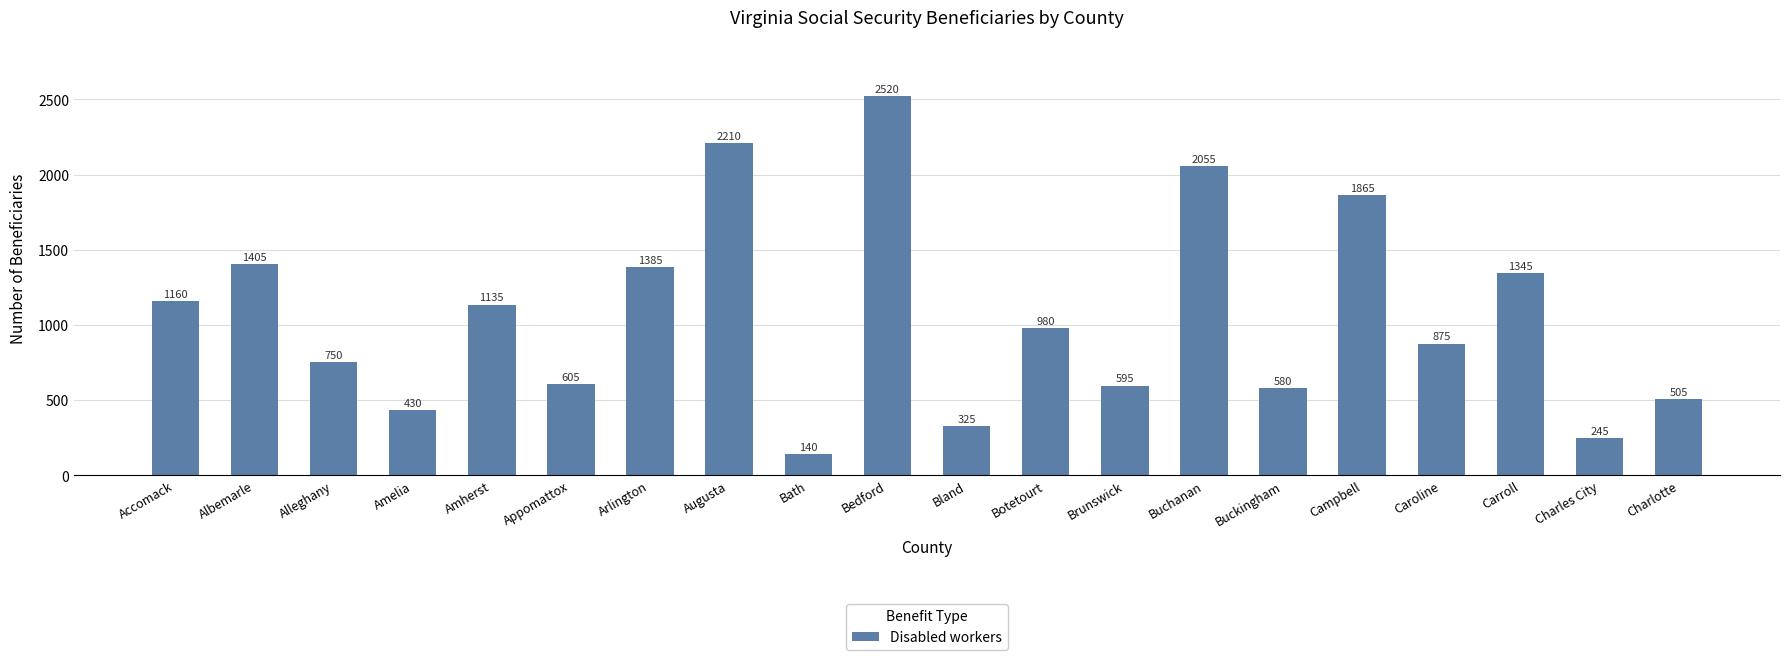

Which label corresponds to the smallest value in the chart?

Bath